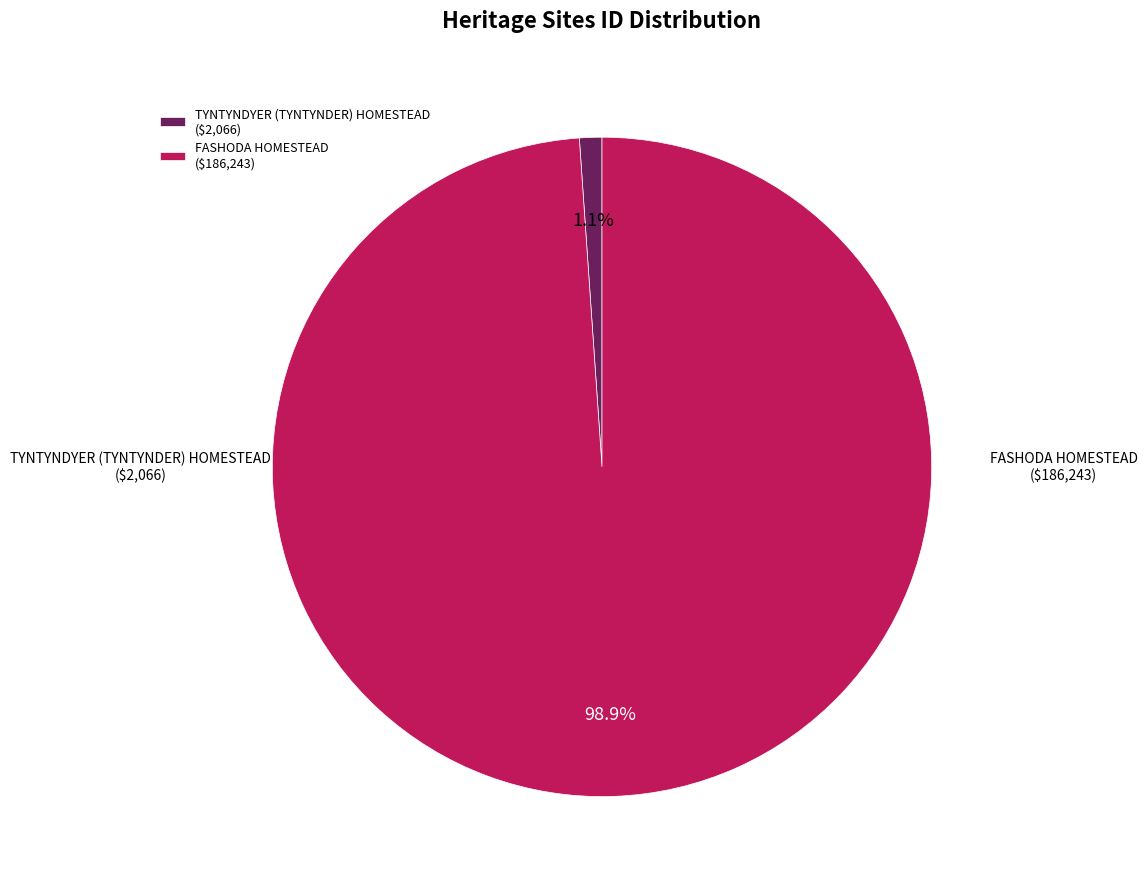

Rank the categories by value from lowest to highest.

TYNTYNDYER (TYNTYNDER) HOMESTEAD, FASHODA HOMESTEAD